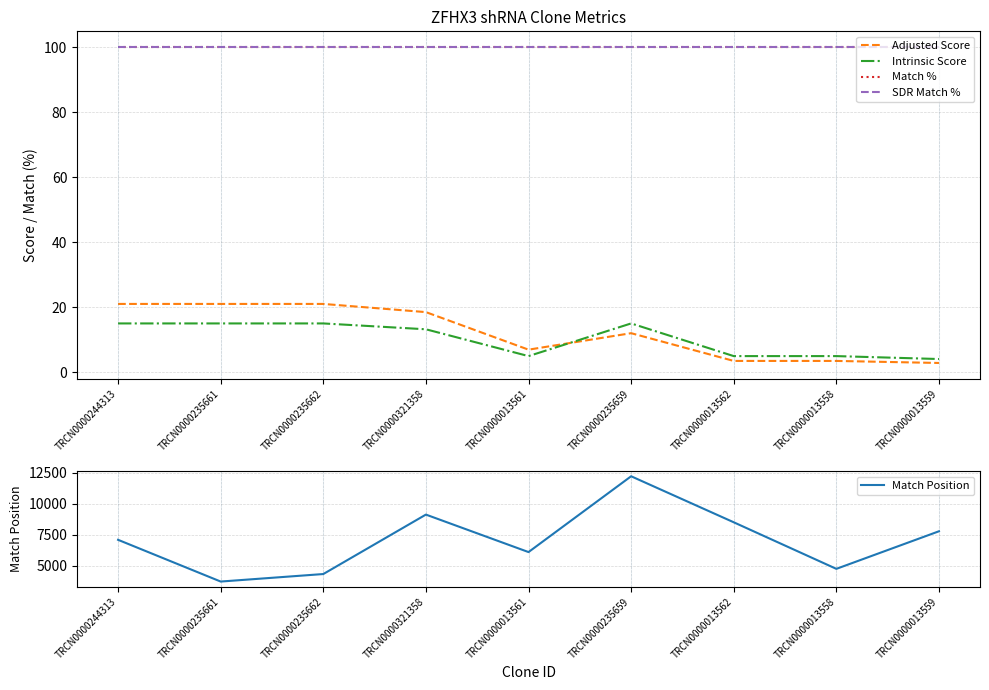

Read the Match % value at TRCN0000235661.

100.0